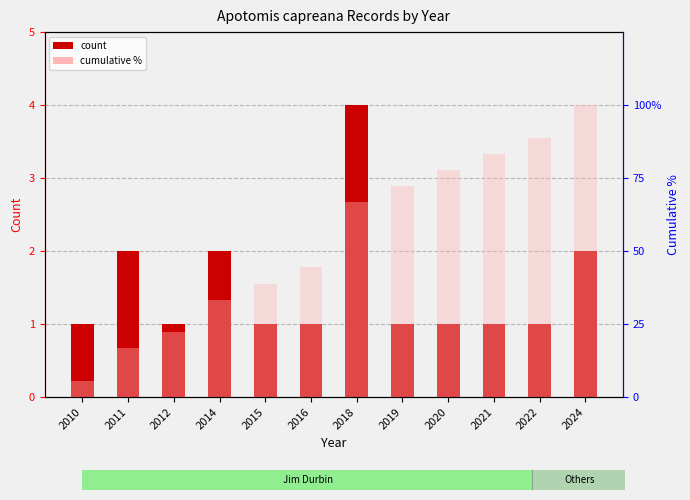

The value of count at 2020 is 1.0. True or false?

True